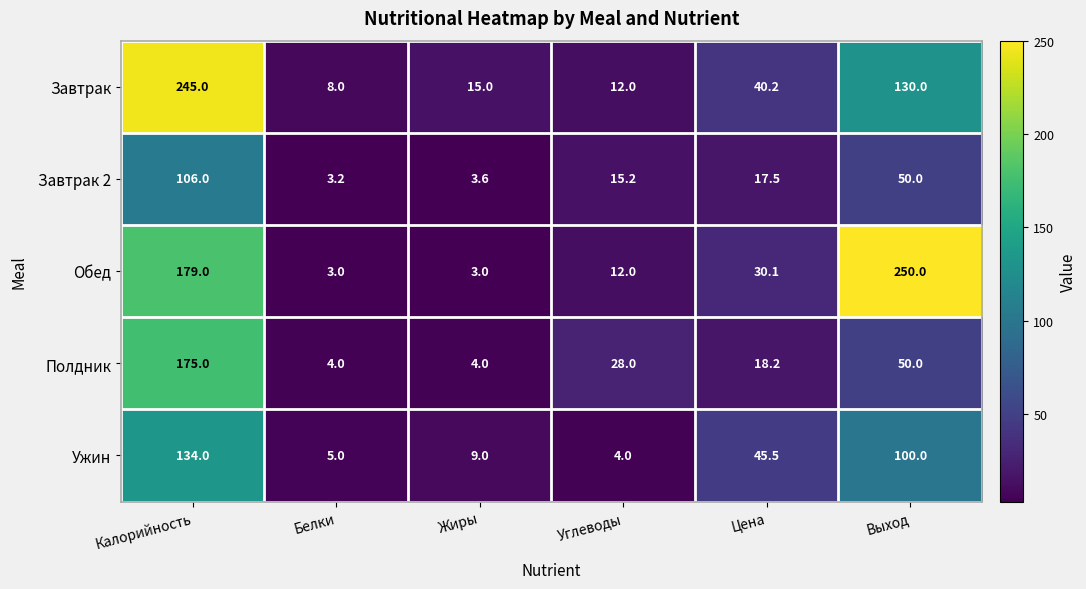

Reading right to left, extract all data points from this chart.

Завтрак: Выход=130.0	Цена=40.2	Углеводы=12.0	Жиры=15.0	Белки=8.0	Калорийность=245.0
Завтрак 2: Выход=50.0	Цена=17.5	Углеводы=15.2	Жиры=3.6	Белки=3.2	Калорийность=106.0
Обед: Выход=250.0	Цена=30.1	Углеводы=12.0	Жиры=3.0	Белки=3.0	Калорийность=179.0
Полдник: Выход=50.0	Цена=18.2	Углеводы=28.0	Жиры=4.0	Белки=4.0	Калорийность=175.0
Ужин: Выход=100.0	Цена=45.5	Углеводы=4.0	Жиры=9.0	Белки=5.0	Калорийность=134.0